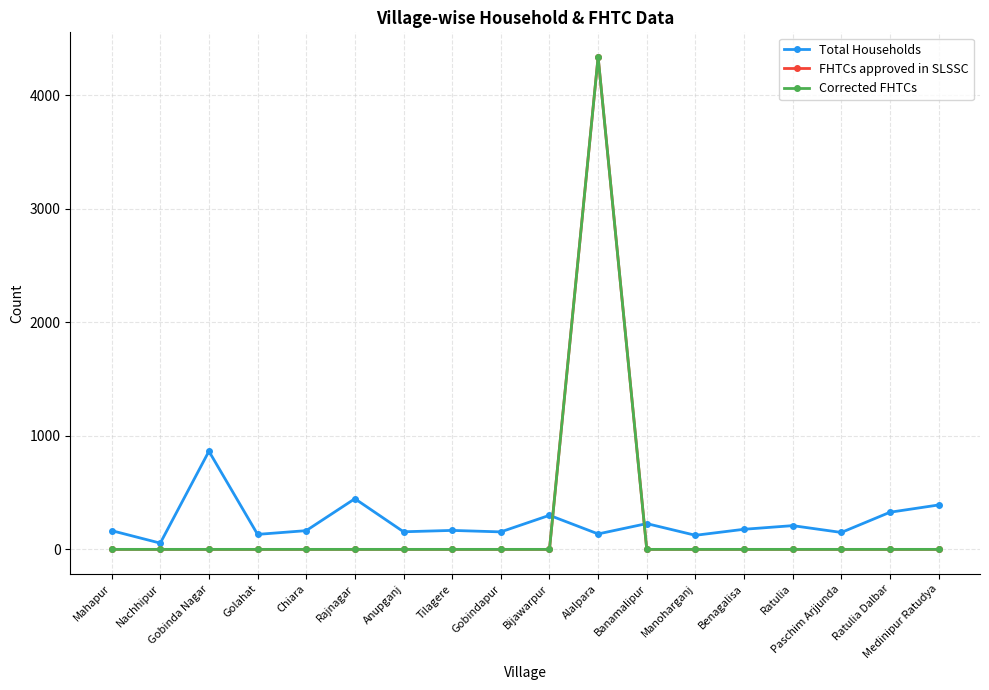

Is this an area chart (filled region under the line)?

No